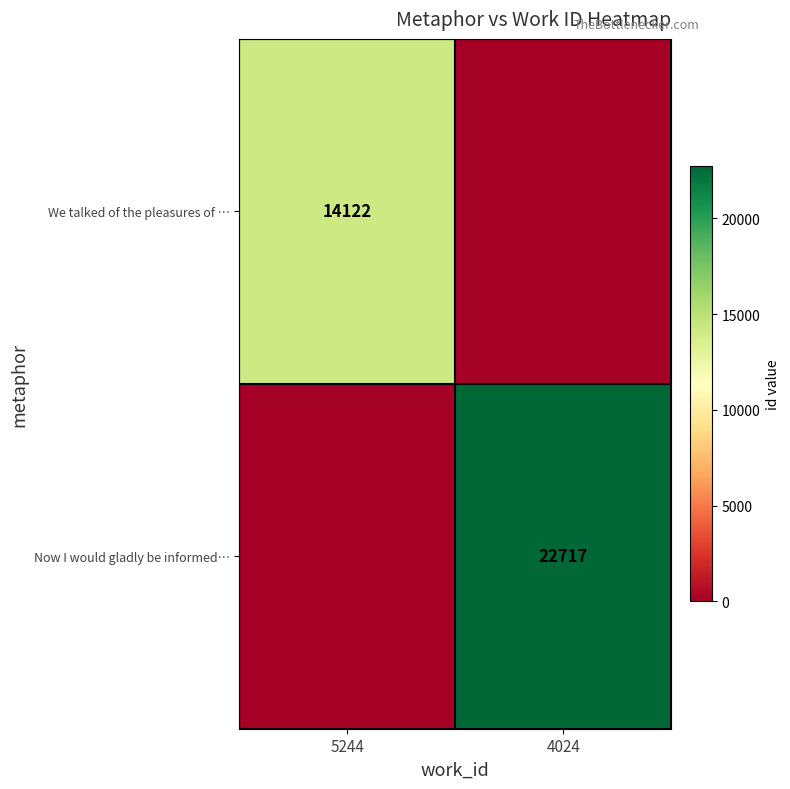

What is the difference between the highest and lowest values at 4024?

22717